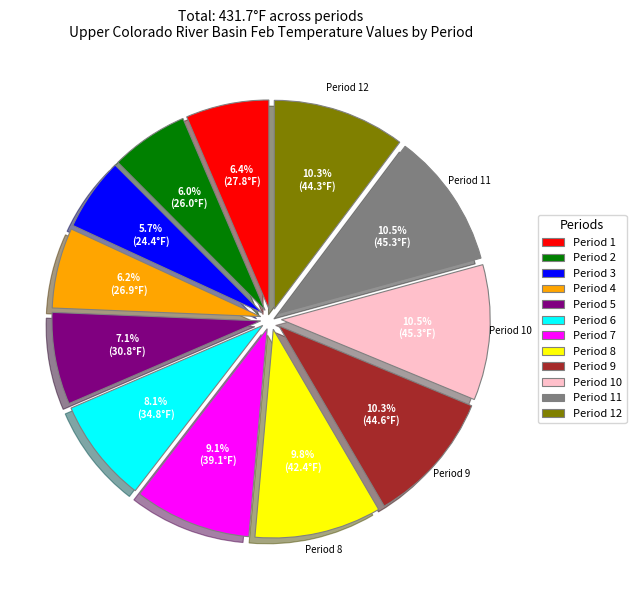

Approximately how many times larger is the value at Period 11 compared to Period 1?

1.6